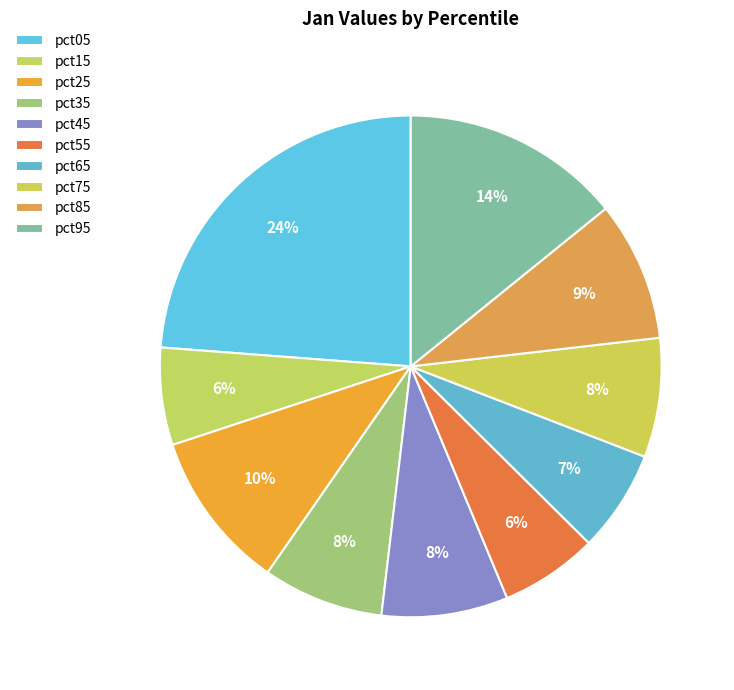

Does pct95 represent more than half of the total?

No